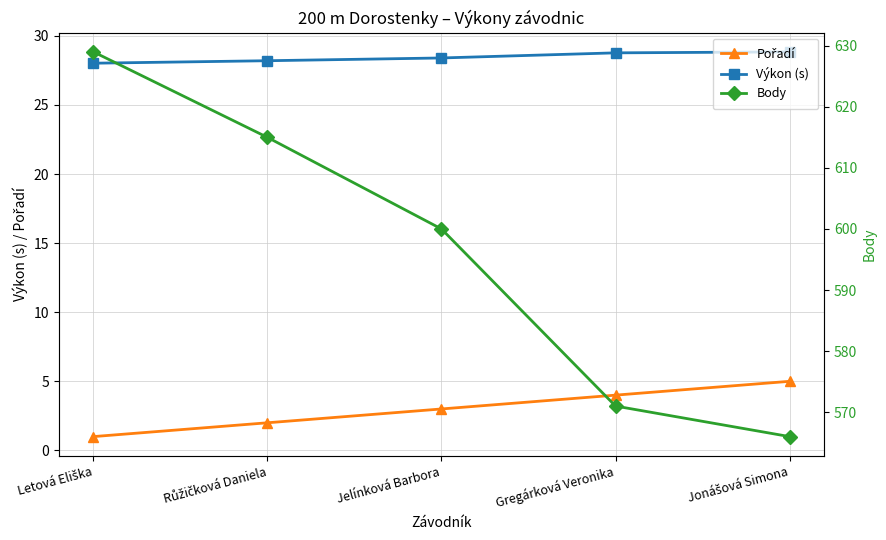

Which series has the largest total across all categories?

Body